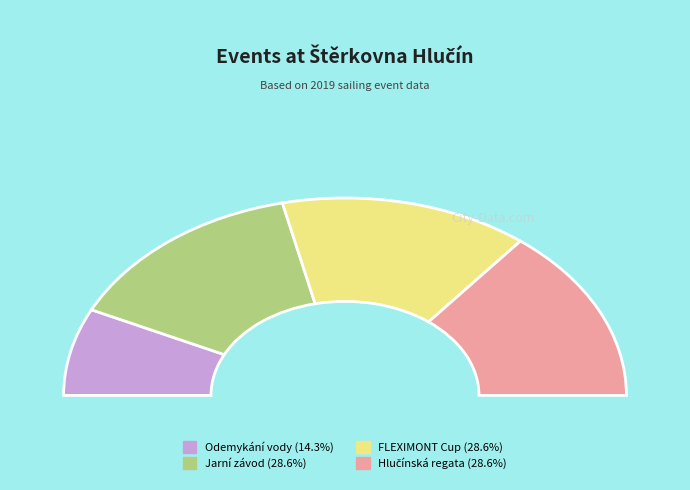

To the nearest percent, what is the average slice percentage?

25%